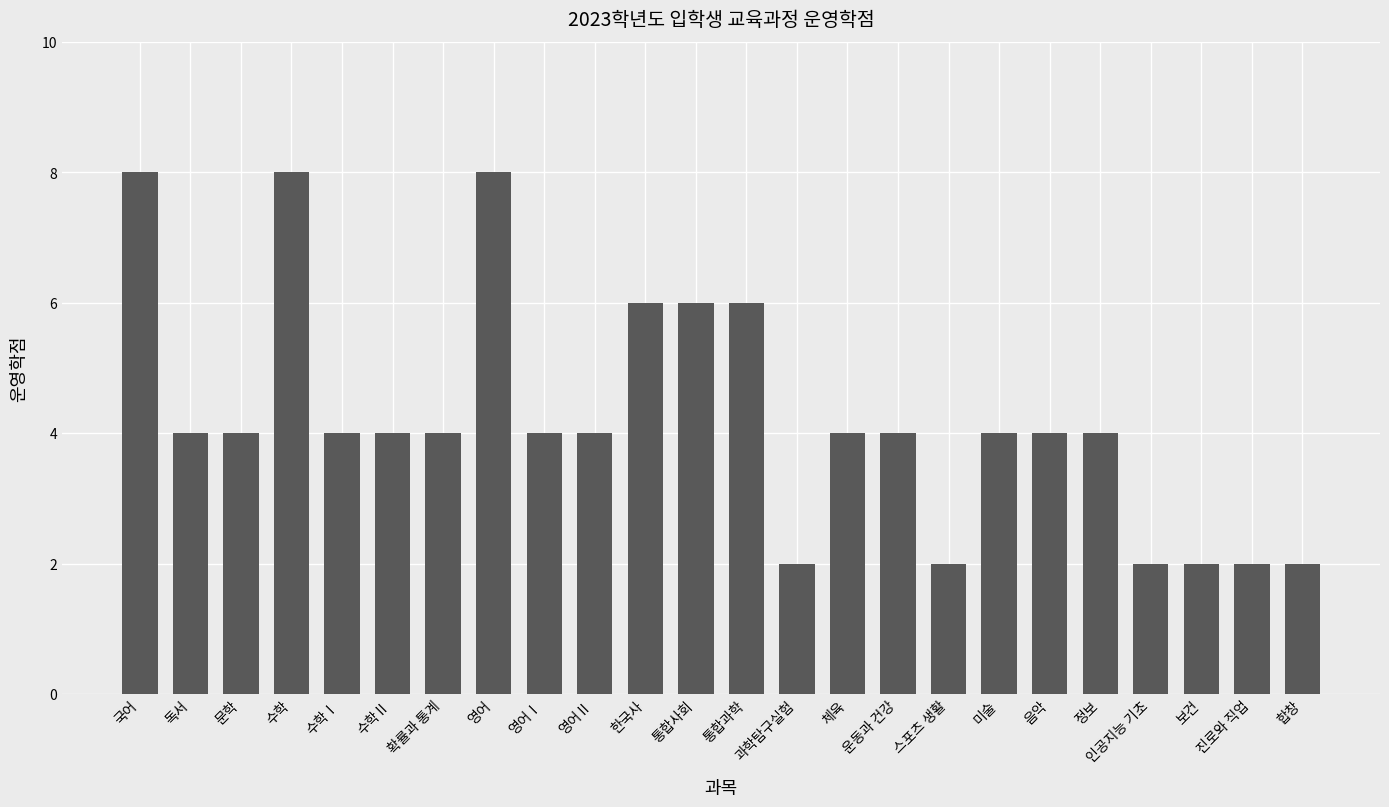

What position from the right is 수학Ⅱ?

19